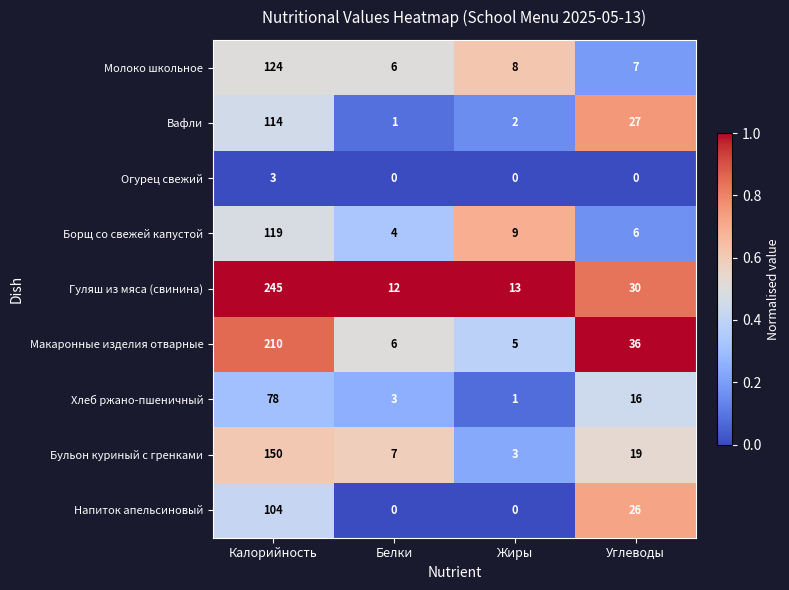

At Калорийность, list the series in order from largest to smallest.

Гуляш из мяса (свинина), Макаронные изделия отварные, Бульон куриный с гренками, Молоко школьное, Борщ со свежей капустой, Вафли, Напиток апельсиновый, Хлеб ржано-пшеничный, Огурец свежий